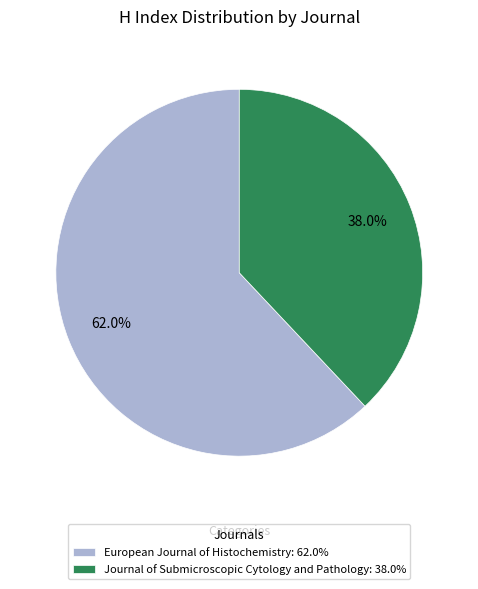

Is it true that European Journal of Histochemistry is 70% of the pie?

False